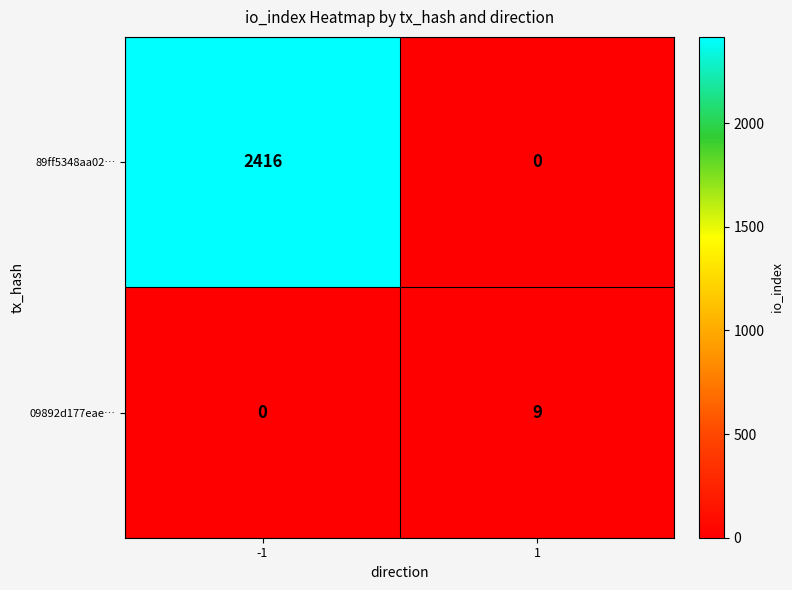

Reading left to right, transcribe all the data shown in this chart.

89ff5348aa02…: -1=2416	1=0
09892d177eae…: -1=0	1=9